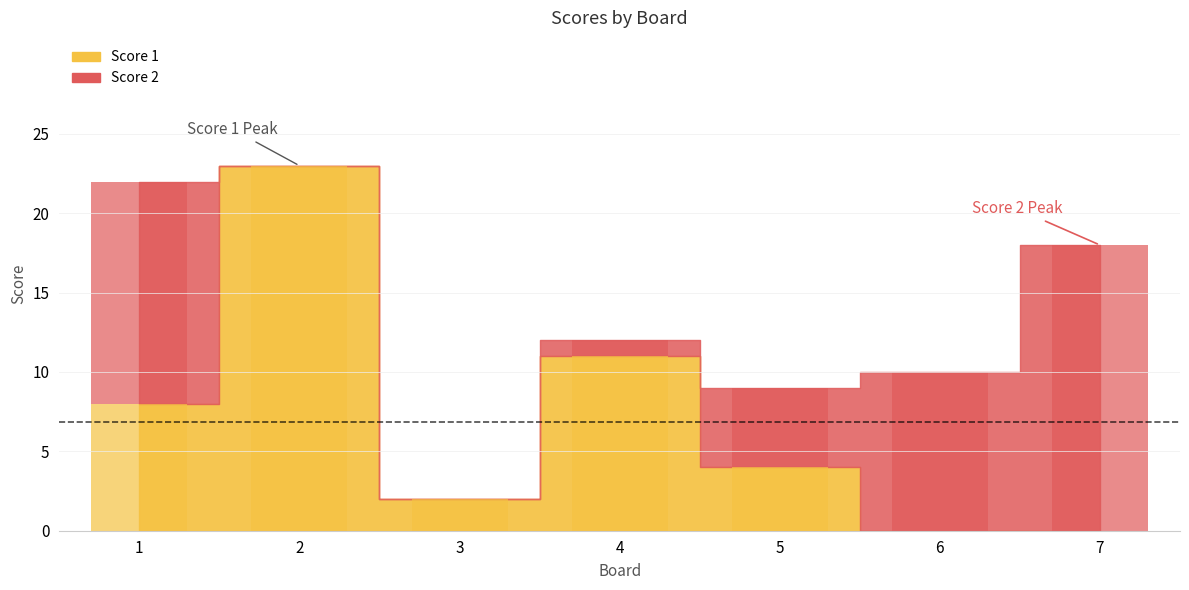

Reading left to right, list all the values displayed in this chart.

Score 1: 8	23	2	11	4	0	0
Score 2: 14	0	0	1	5	10	18